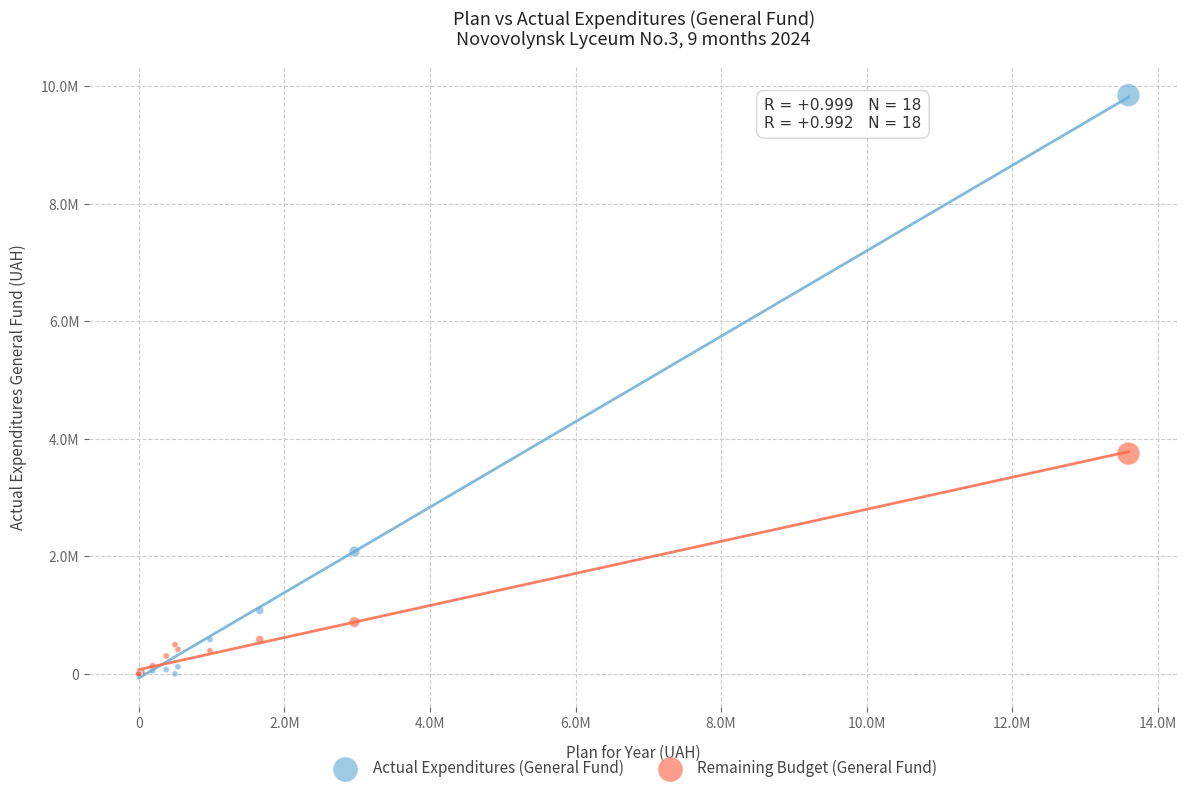

What are all the series names shown in the legend?

Actual Expenditures (General Fund), Remaining Budget (General Fund)